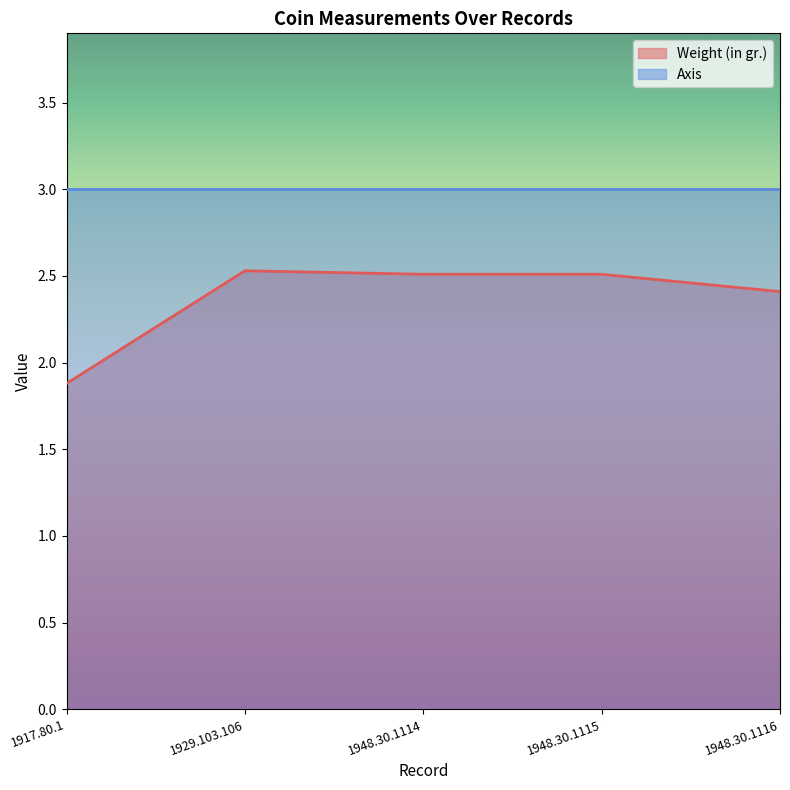

Between 1948.30.1116 and 1948.30.1114, which is larger?

1948.30.1114